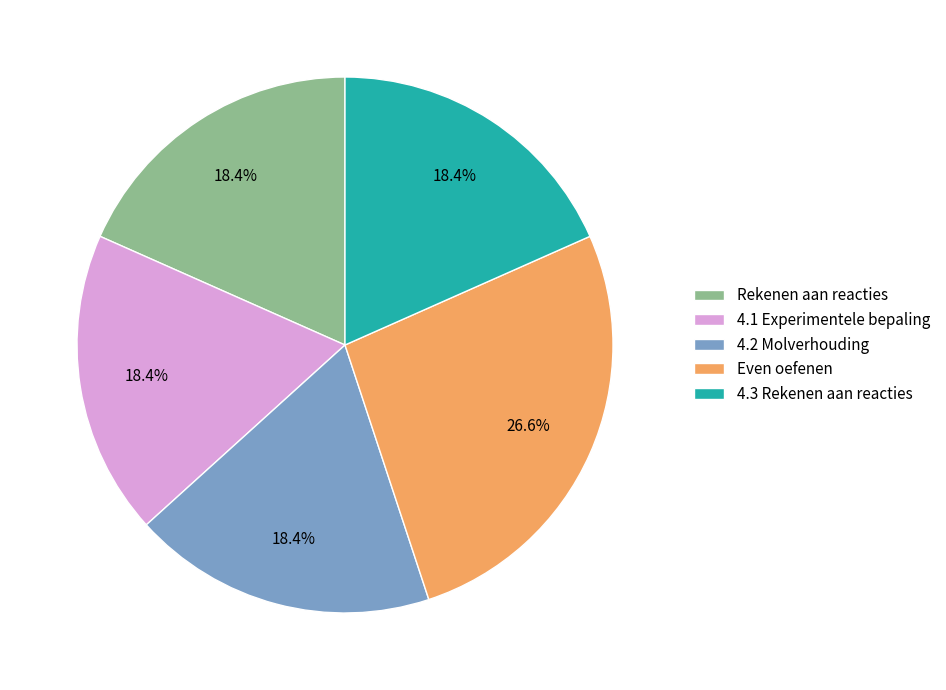

To the nearest percent, what portion does Rekenen aan reacties represent?

18%